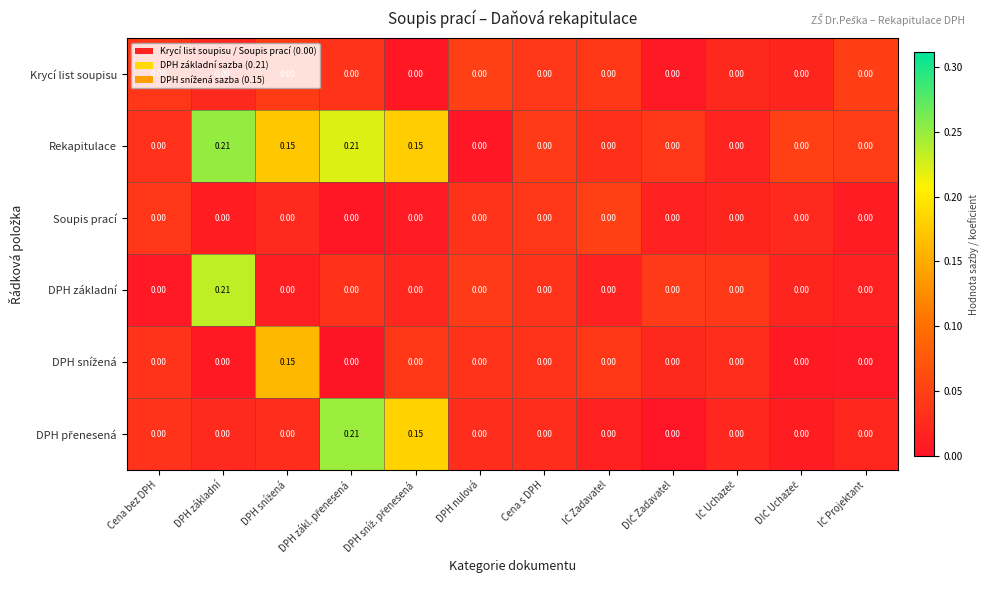

Which series has the largest total across all categories?

Rekapitulace